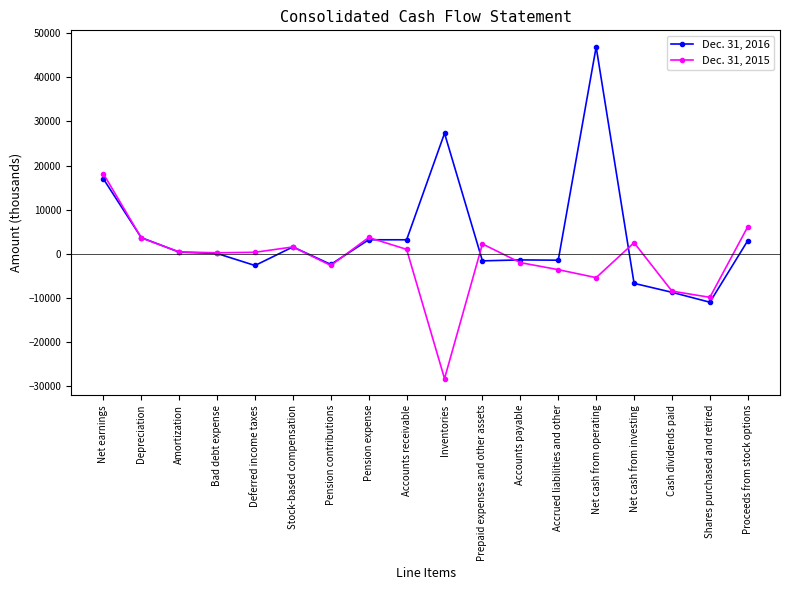

What is the sum of all Dec. 31, 2015 values?

-20261